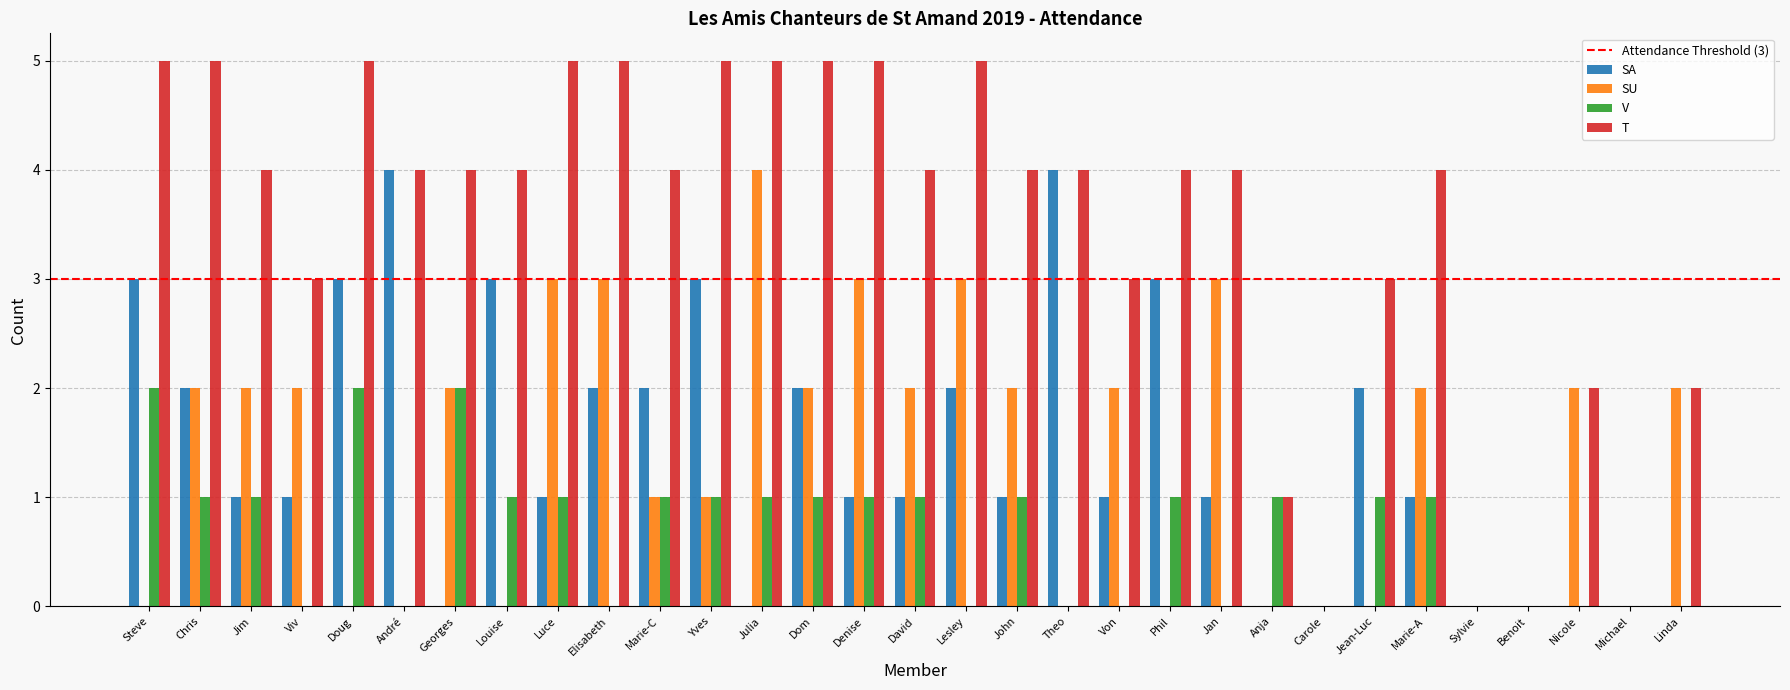

The value of V at Dom is 1. True or false?

True